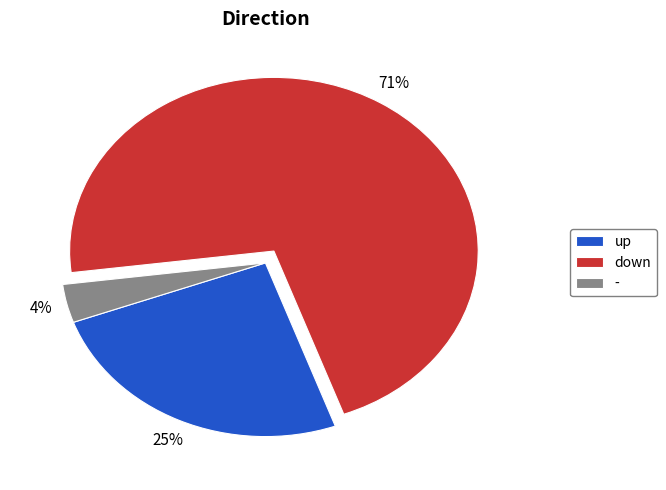

How many slices are in this pie chart?

3